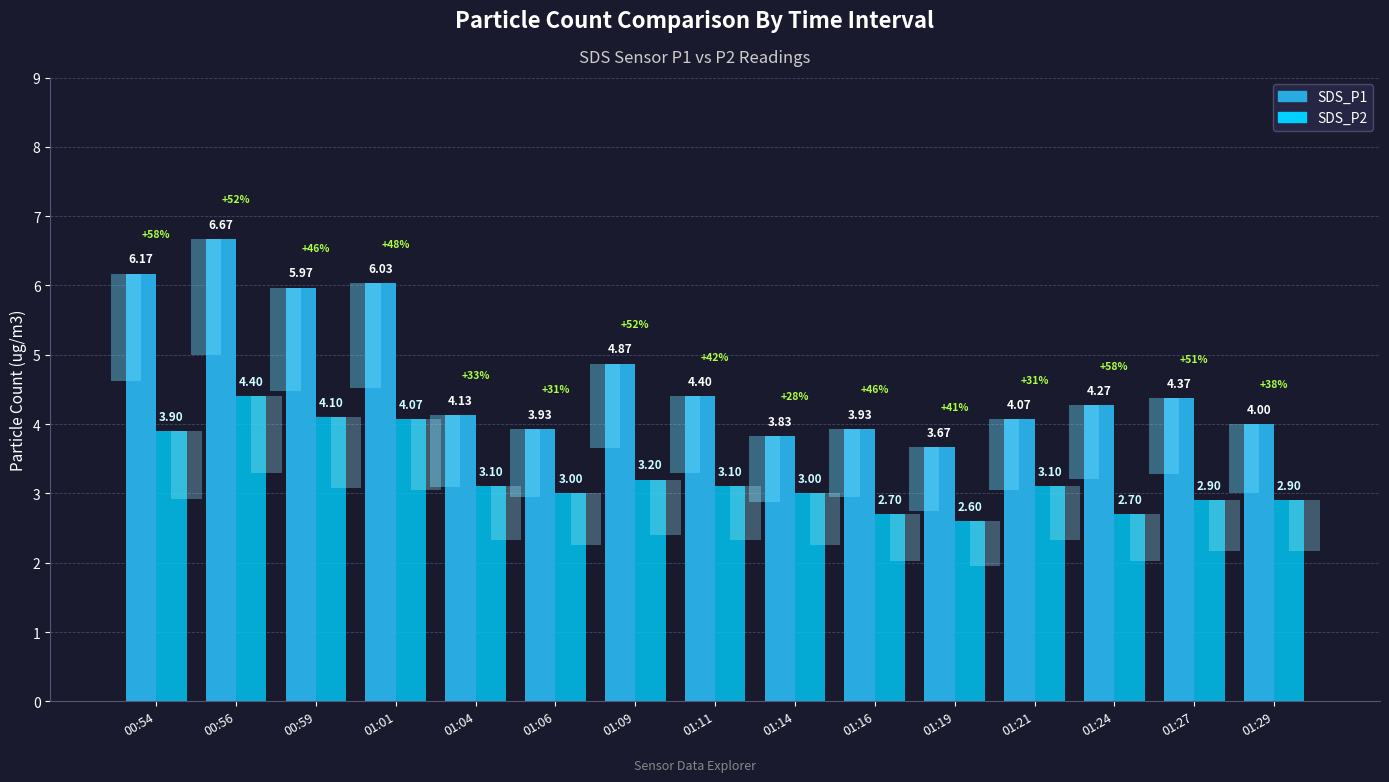

How many data points does each series have?

15